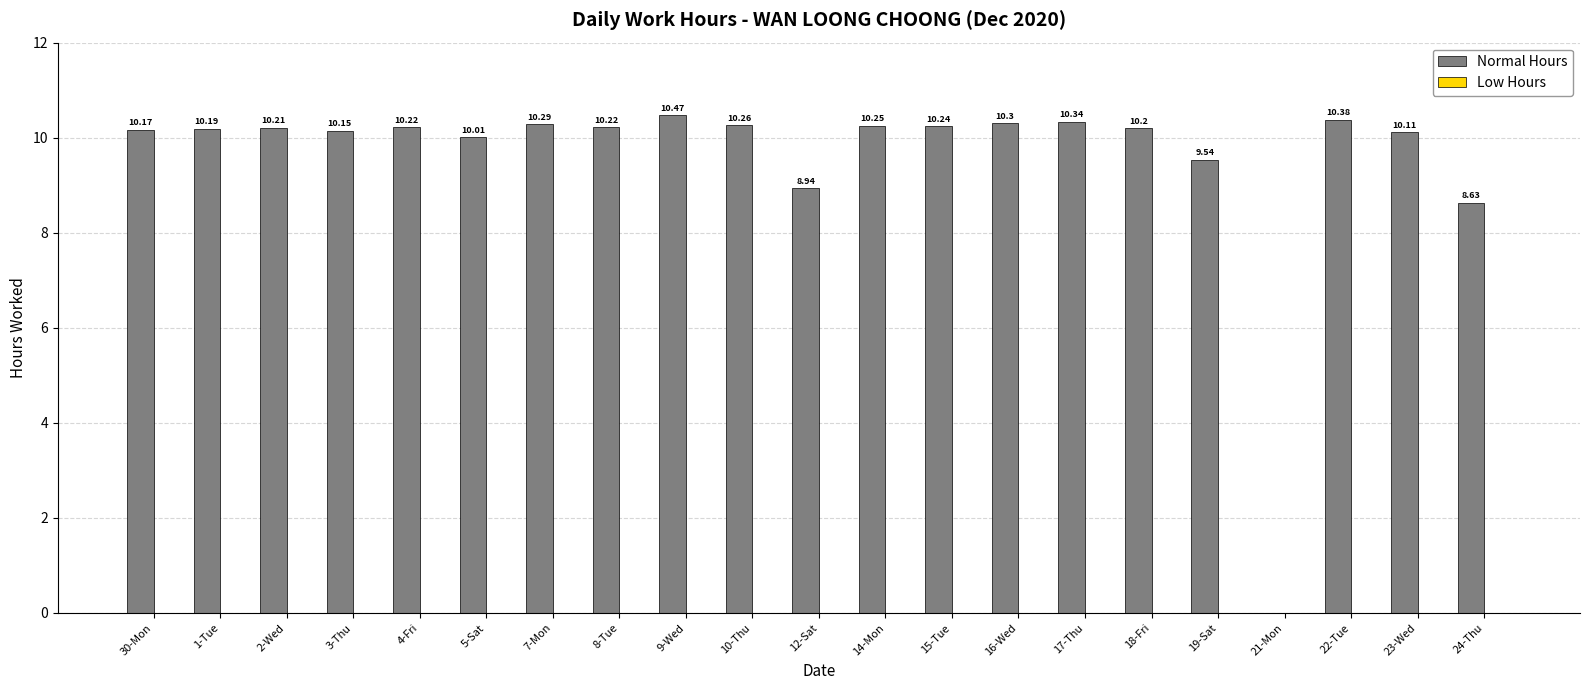

What is the change in value from 3-Thu to 10-Thu?

+0.1